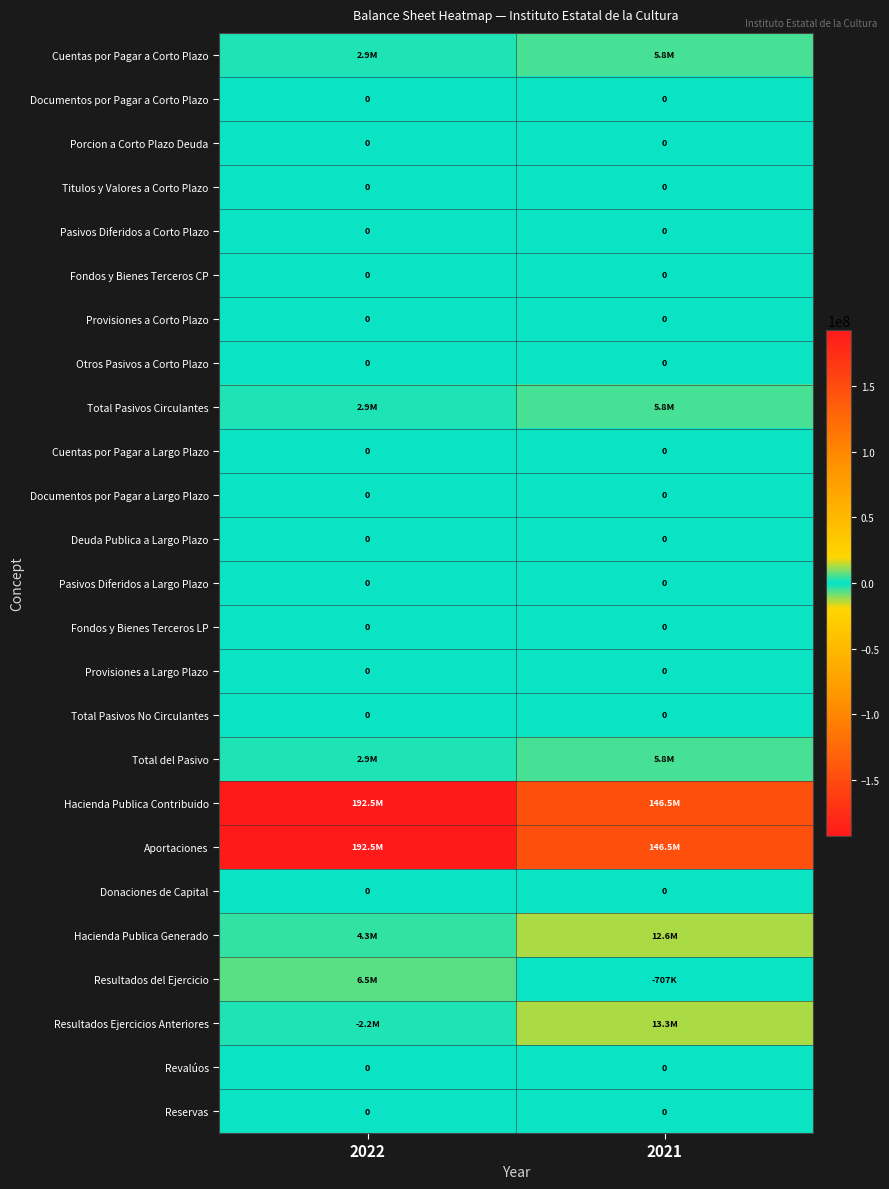

At how many categories does at least one series exceed 1432016?

2